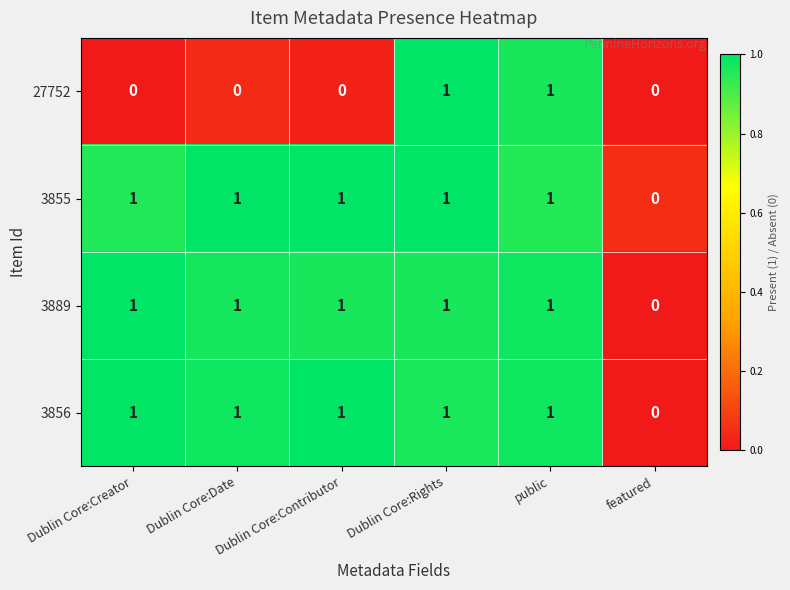

The value of 3889 at public is 1. True or false?

True